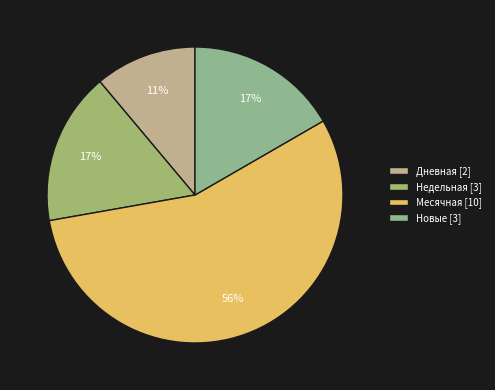

How many slices are in this pie chart?

4